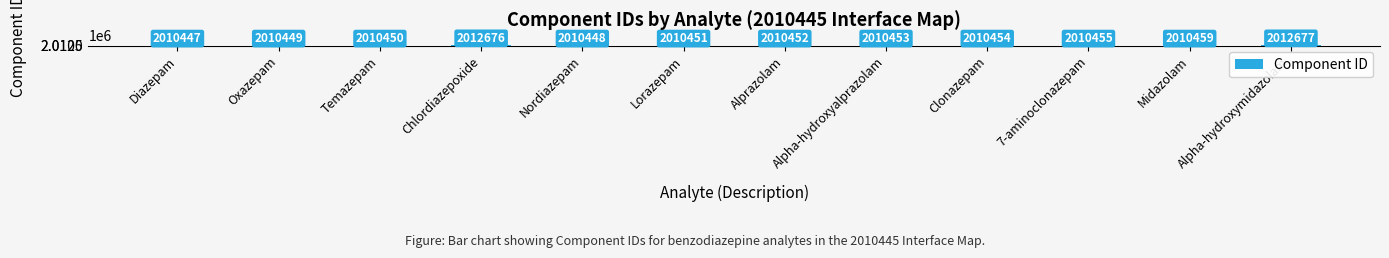

True or false: the data shows 2012676 at Chlordiazepoxide.

True